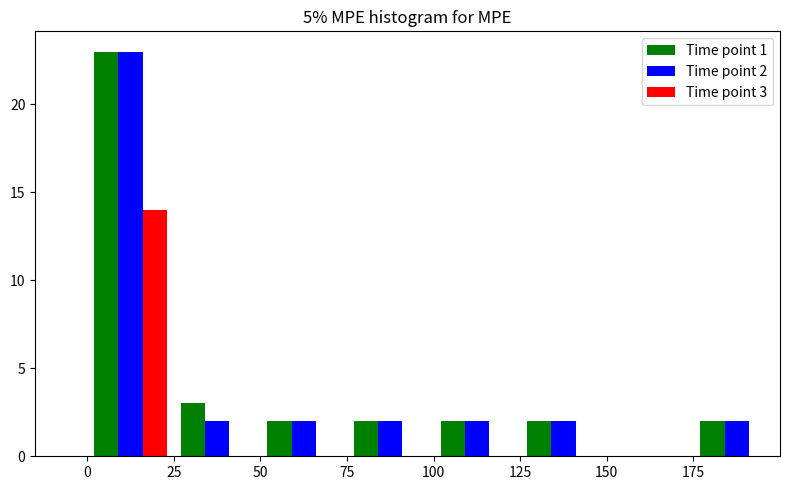

In the Time point 1 series, which range on the x-axis has the tallest bar?

0 to 25